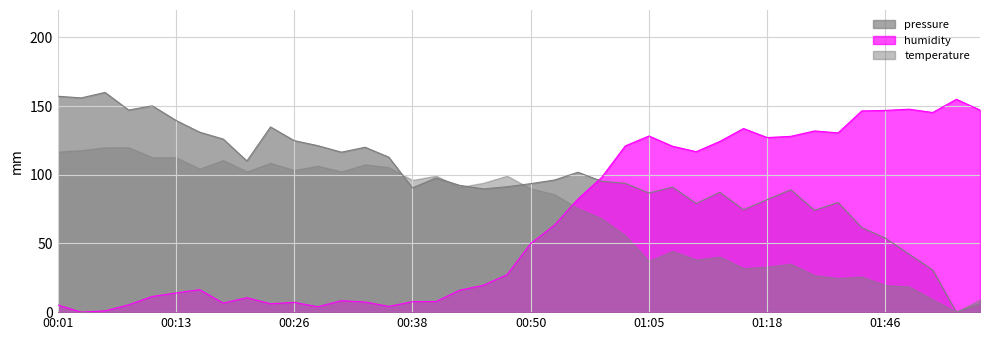

Between 00:50 and 01:35, which series saw the biggest shift?

humidity